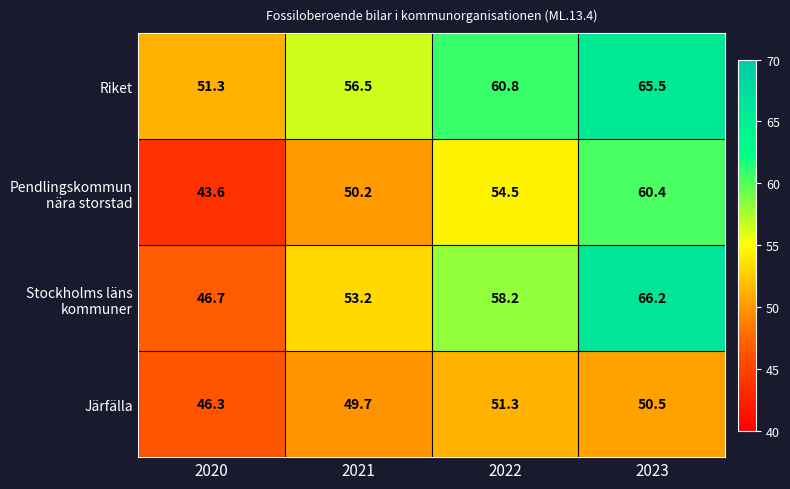

Rank the categories by Järfälla value from lowest to highest.

2020, 2021, 2023, 2022